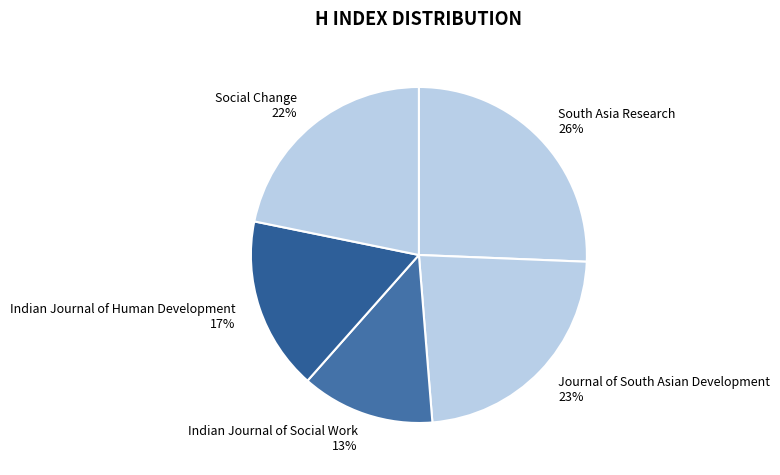

What is the ratio of the value at Indian Journal of Social Work to the value at Journal of South Asian Development?

0.6